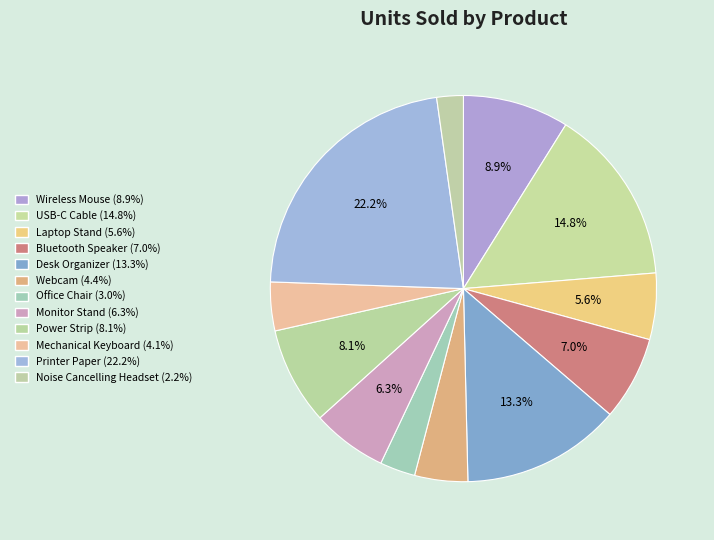

Rank the categories by value from highest to lowest.

Printer Paper, USB-C Cable, Desk Organizer, Wireless Mouse, Power Strip, Bluetooth Speaker, Monitor Stand, Laptop Stand, Webcam, Mechanical Keyboard, Office Chair, Noise Cancelling Headset